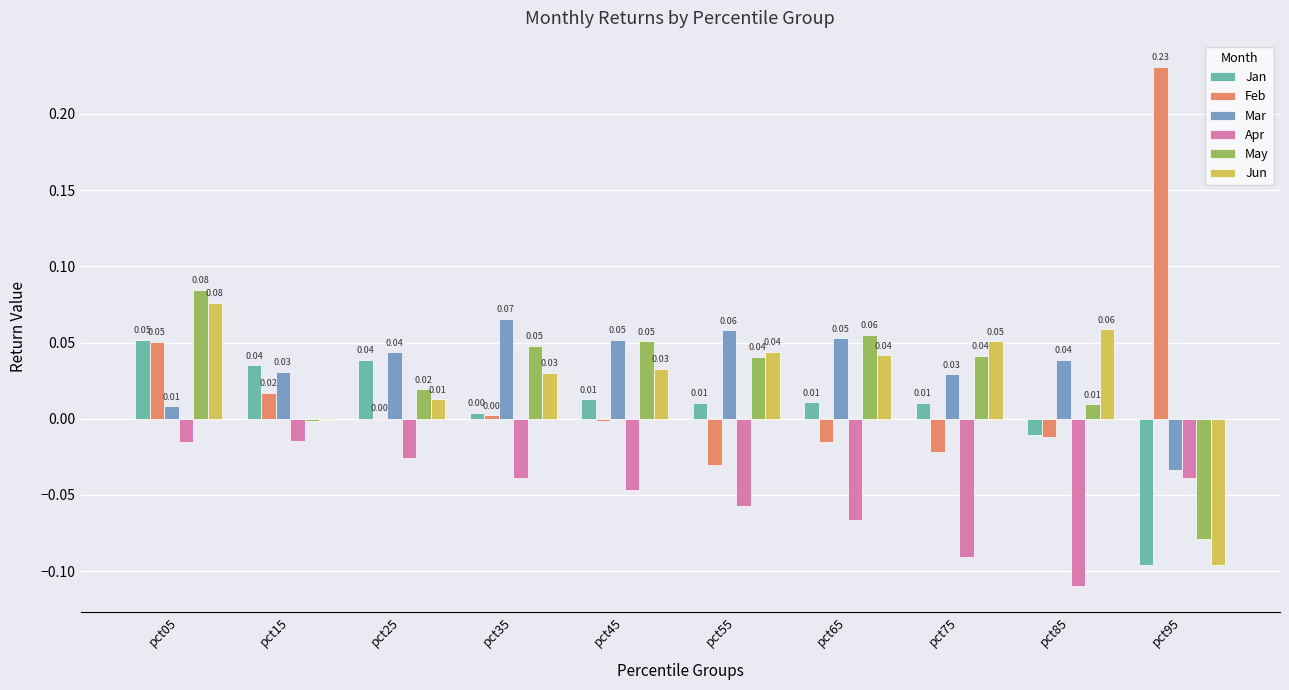

At which category does the chart reach its peak across all series?

pct95